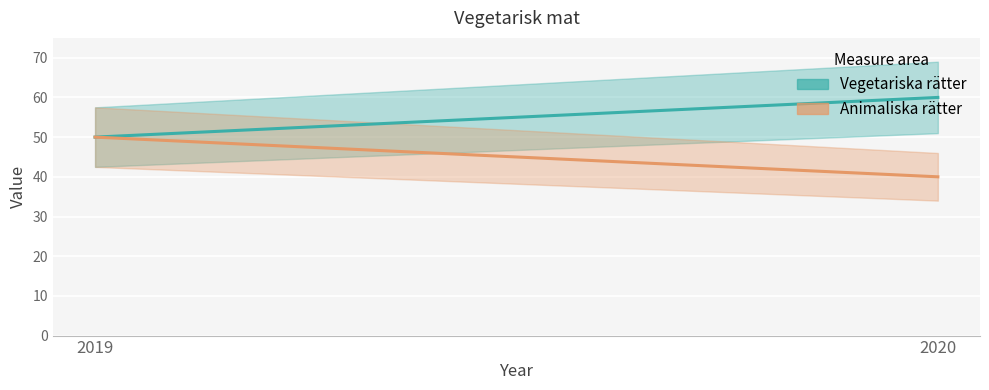

True or false: Animaliska rätter has a value of 65 at 2020.

False